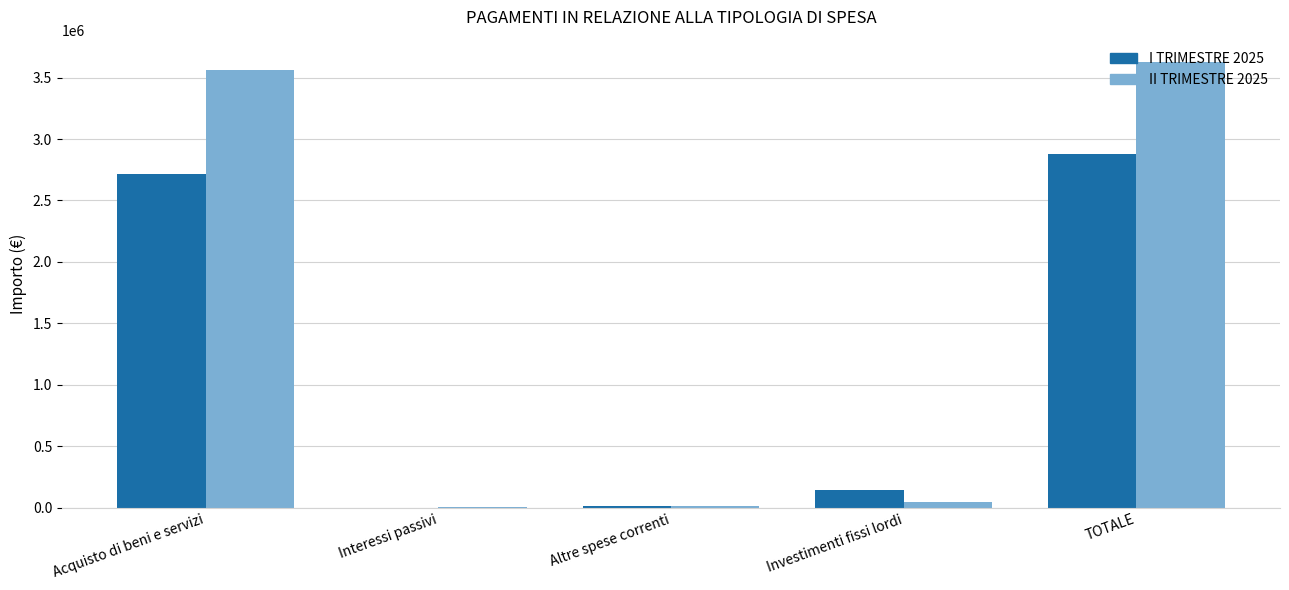

How many distinct data groups are displayed?

2